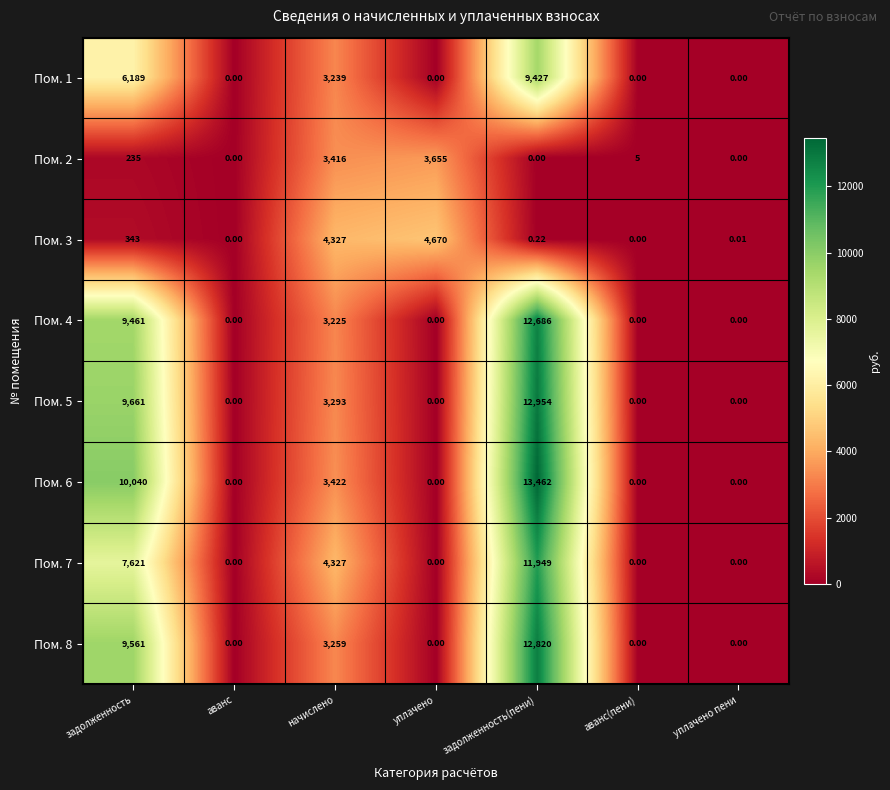

Which series has the largest total across all categories?

Пом. 6